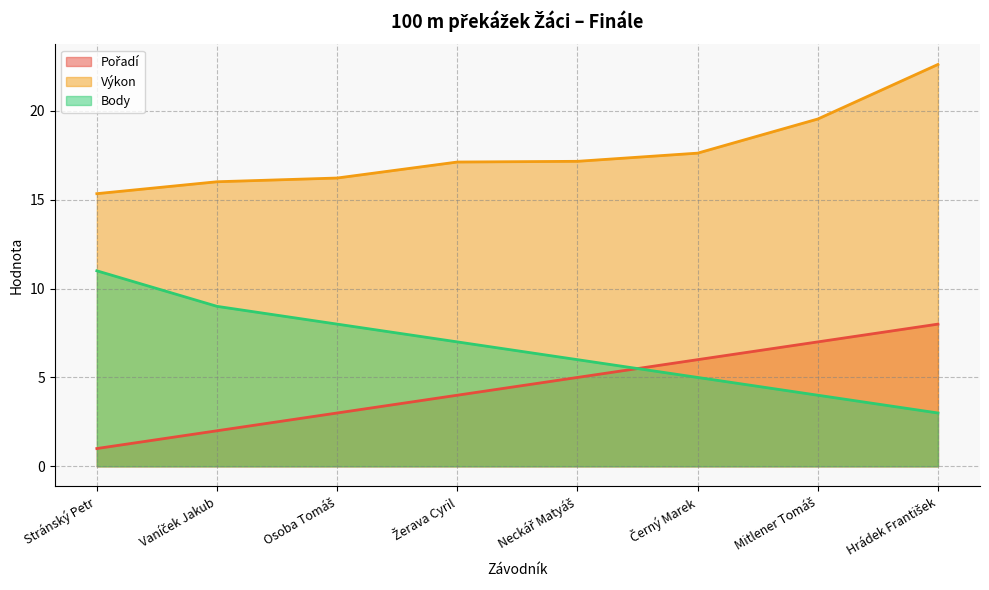

What is the label of the 1st point from the left?

Stránský Petr